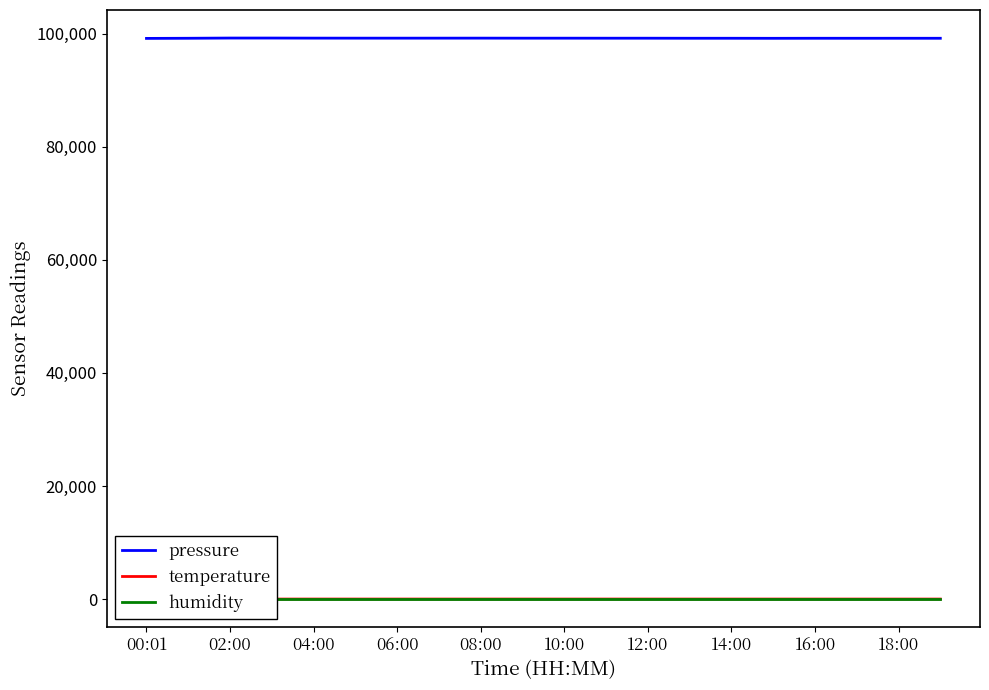

What is the difference between the maximum and second lowest values in the pressure series?

47.6